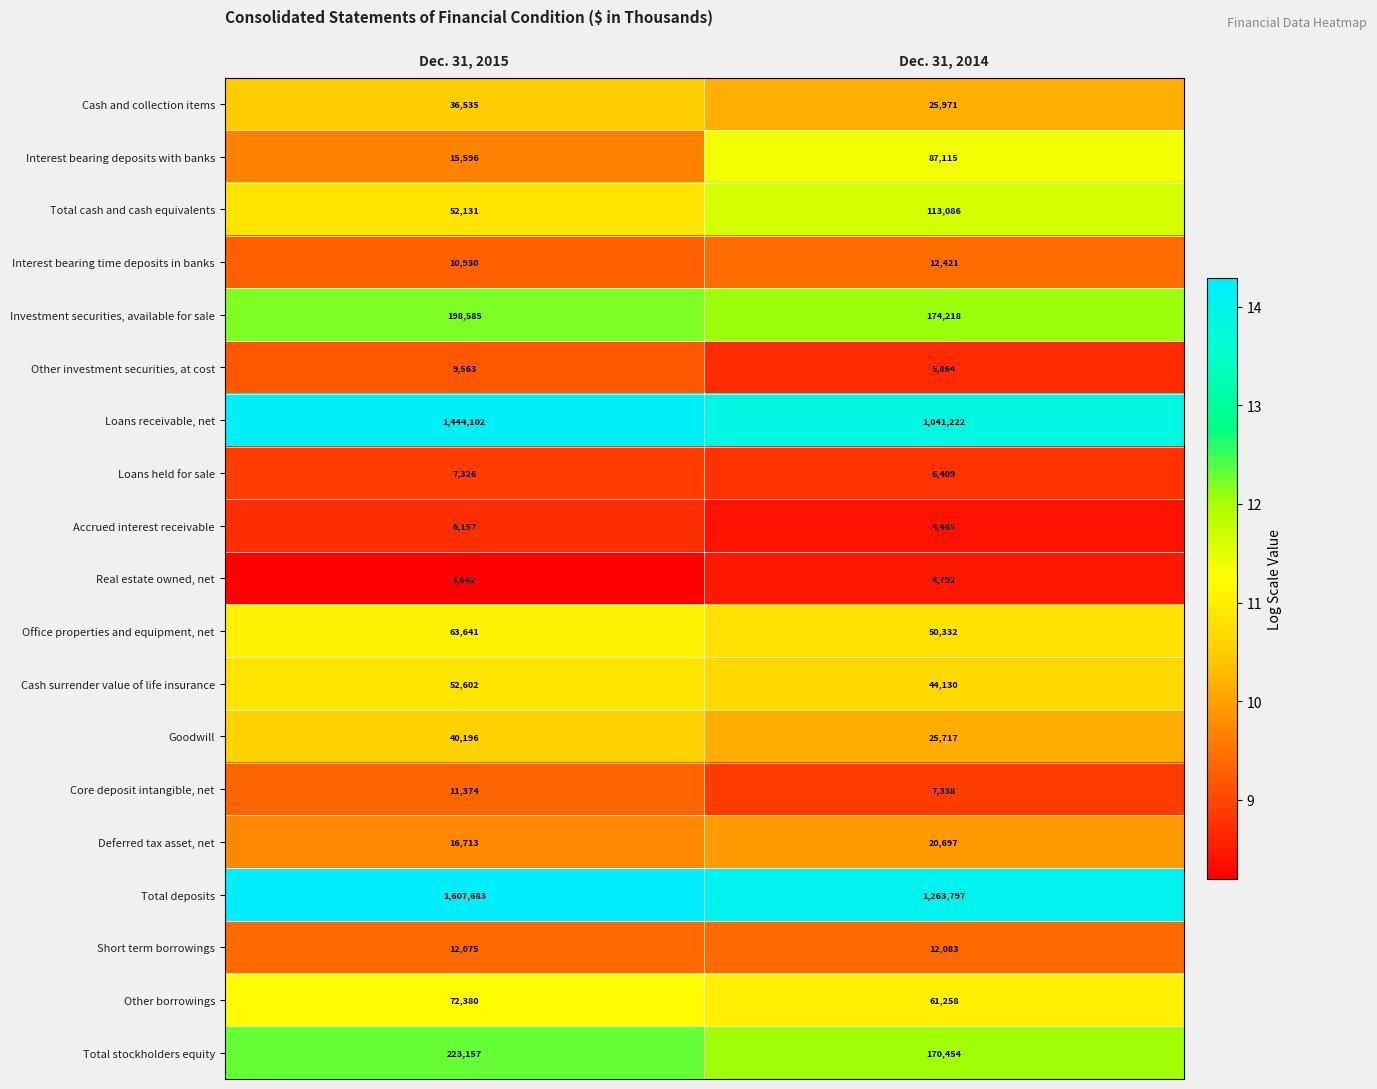

What is the spread (max minus min) of values at Dec. 31, 2014?

1259312